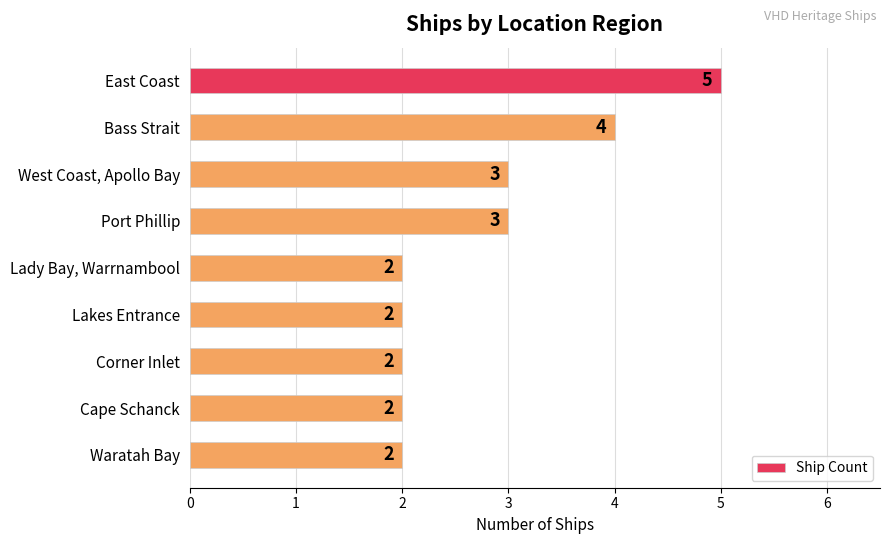

Count the number of data series in this chart.

1